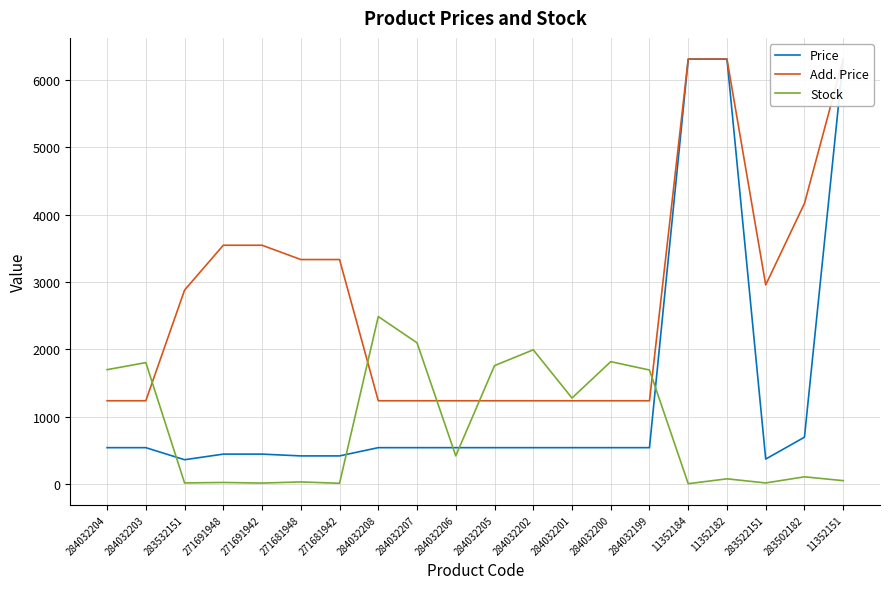

What position from the left is 271691948?

4